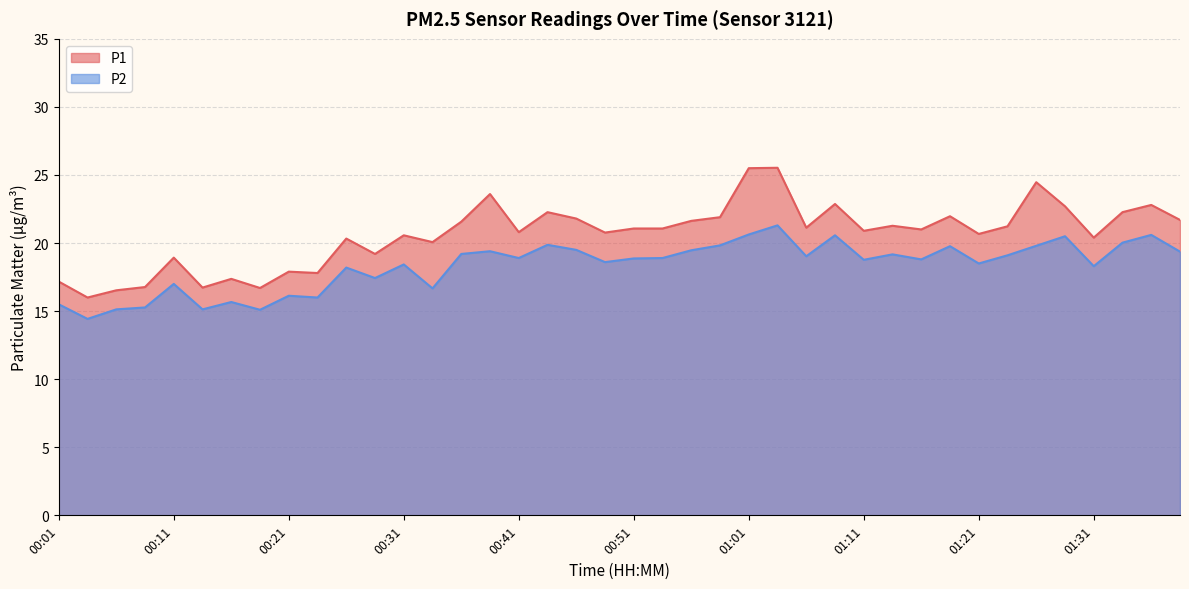

Where is the first local maximum for P2?

00:11